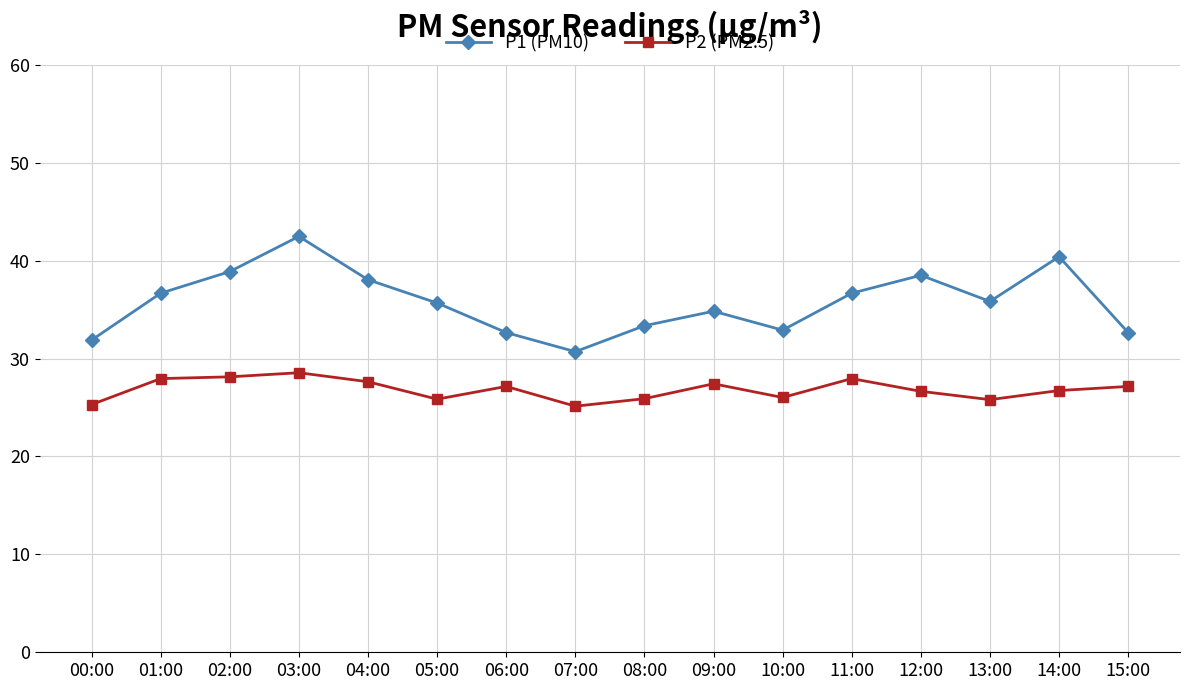

True or false: P1 (PM10) has a value of 61.2 at 02:00.

False